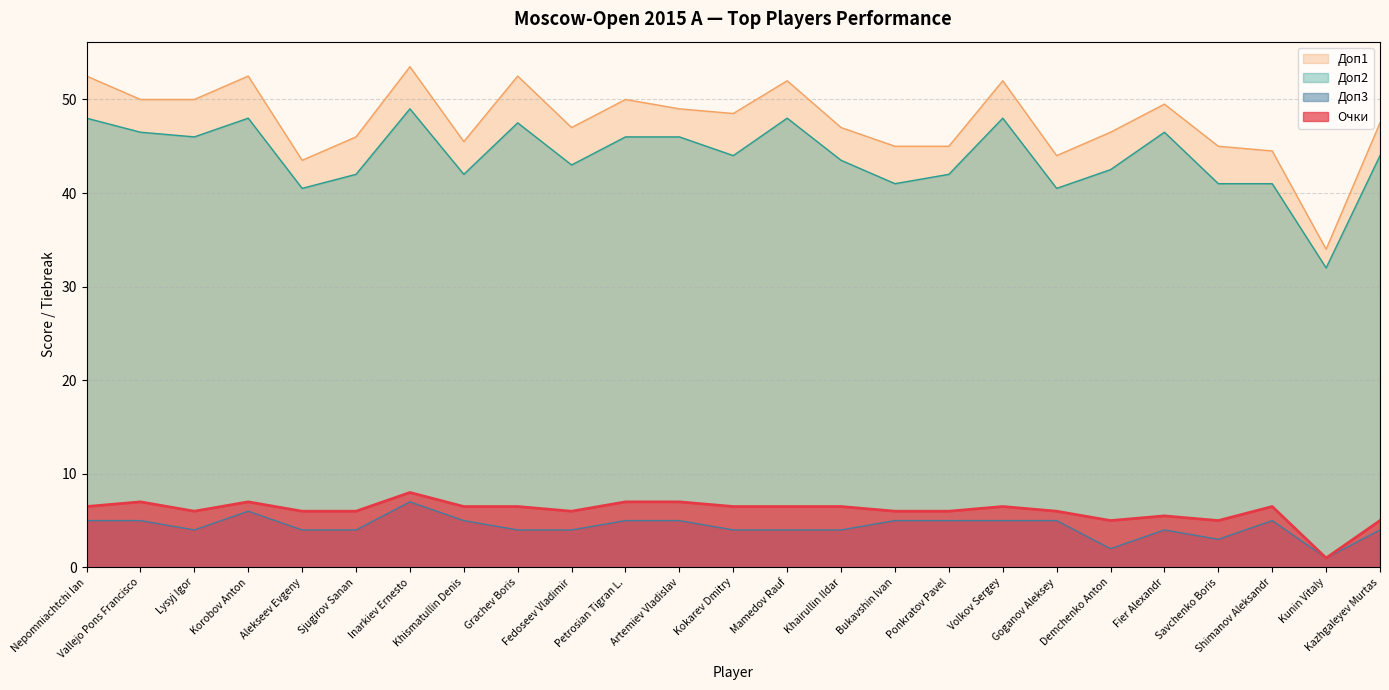

What is the value of the Доп2 point at the 23rd from the left?

41.0